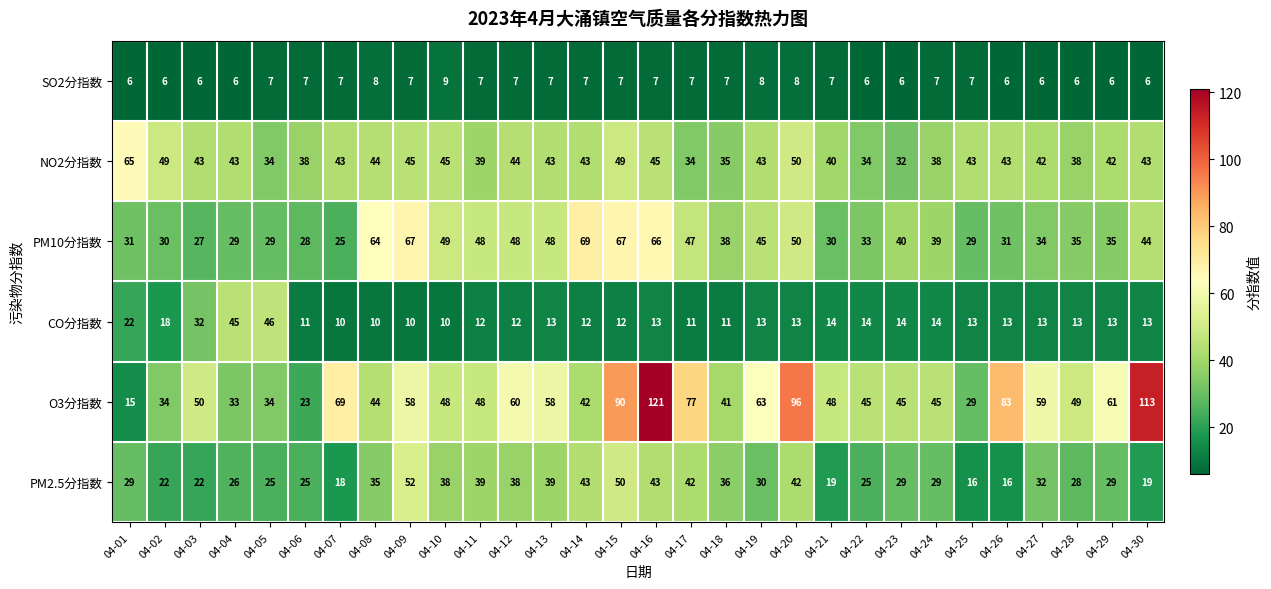

What is the sum of all SO2分指数 values?

204